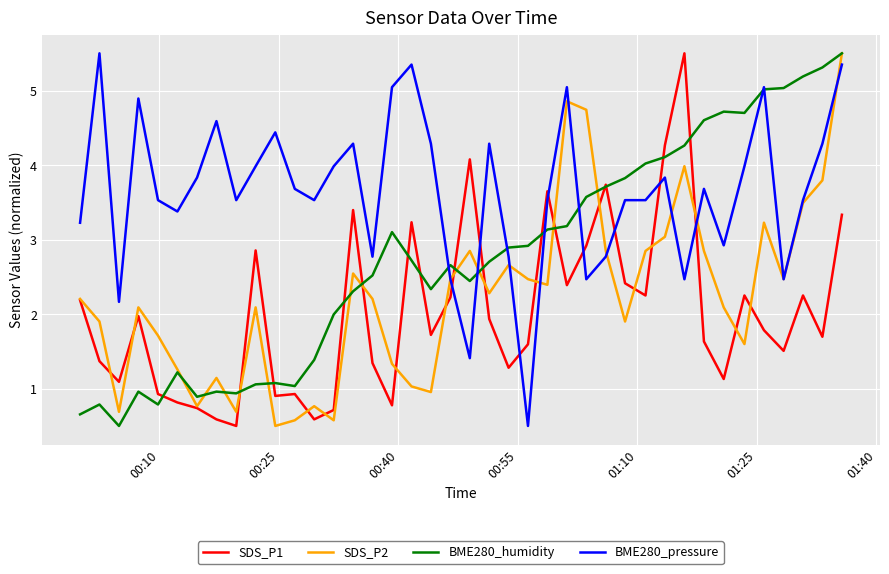

What are all the series names shown in the legend?

SDS_P1, SDS_P2, BME280_humidity, BME280_pressure